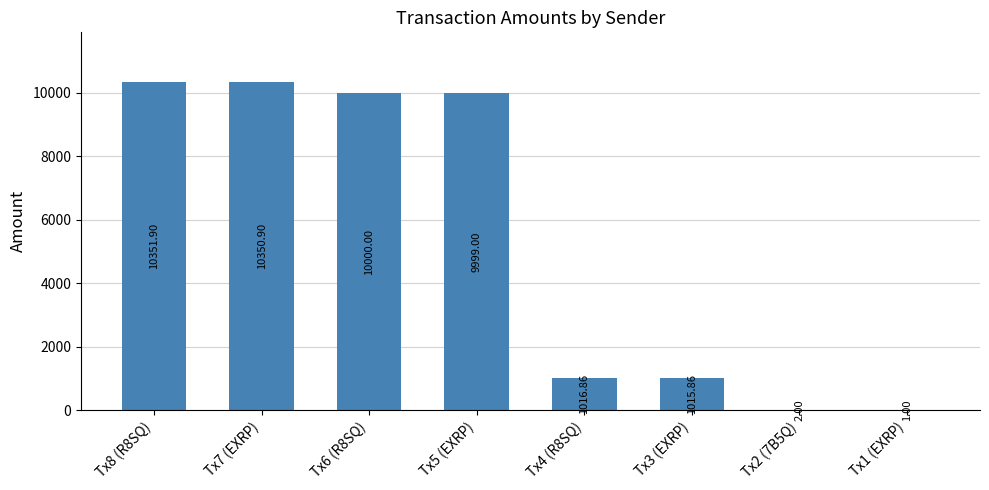

Reading left to right, what are all the values shown in this chart?

Tx8 (R8SQ)=10351.9	Tx7 (EXRP)=10350.9	Tx6 (R8SQ)=10000.0	Tx5 (EXRP)=9999.0	Tx4 (R8SQ)=1016.9	Tx3 (EXRP)=1015.9	Tx2 (7B5Q)=2.0	Tx1 (EXRP)=1.0